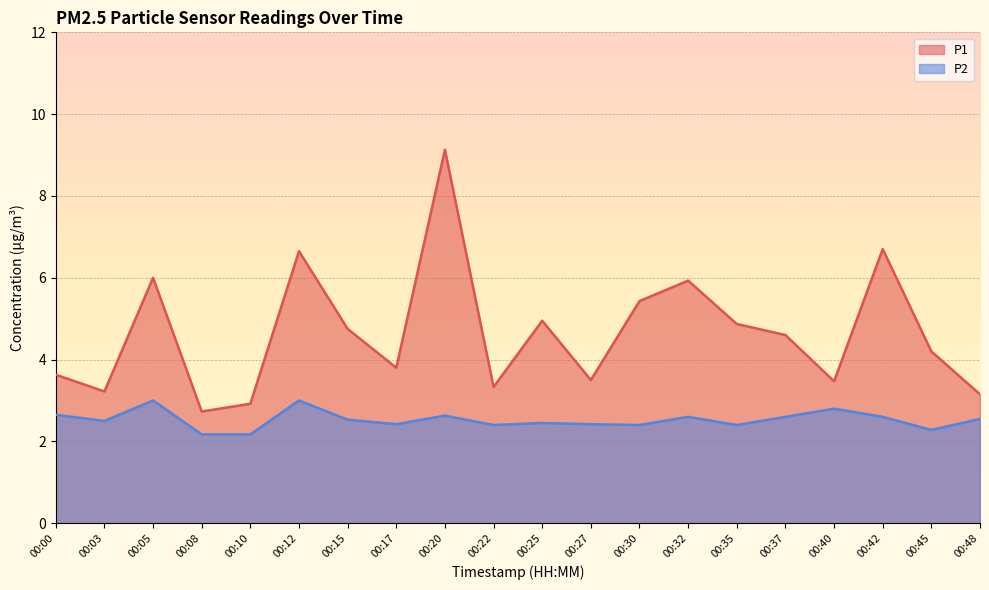

At which category does the chart reach its minimum across all series?

00:08